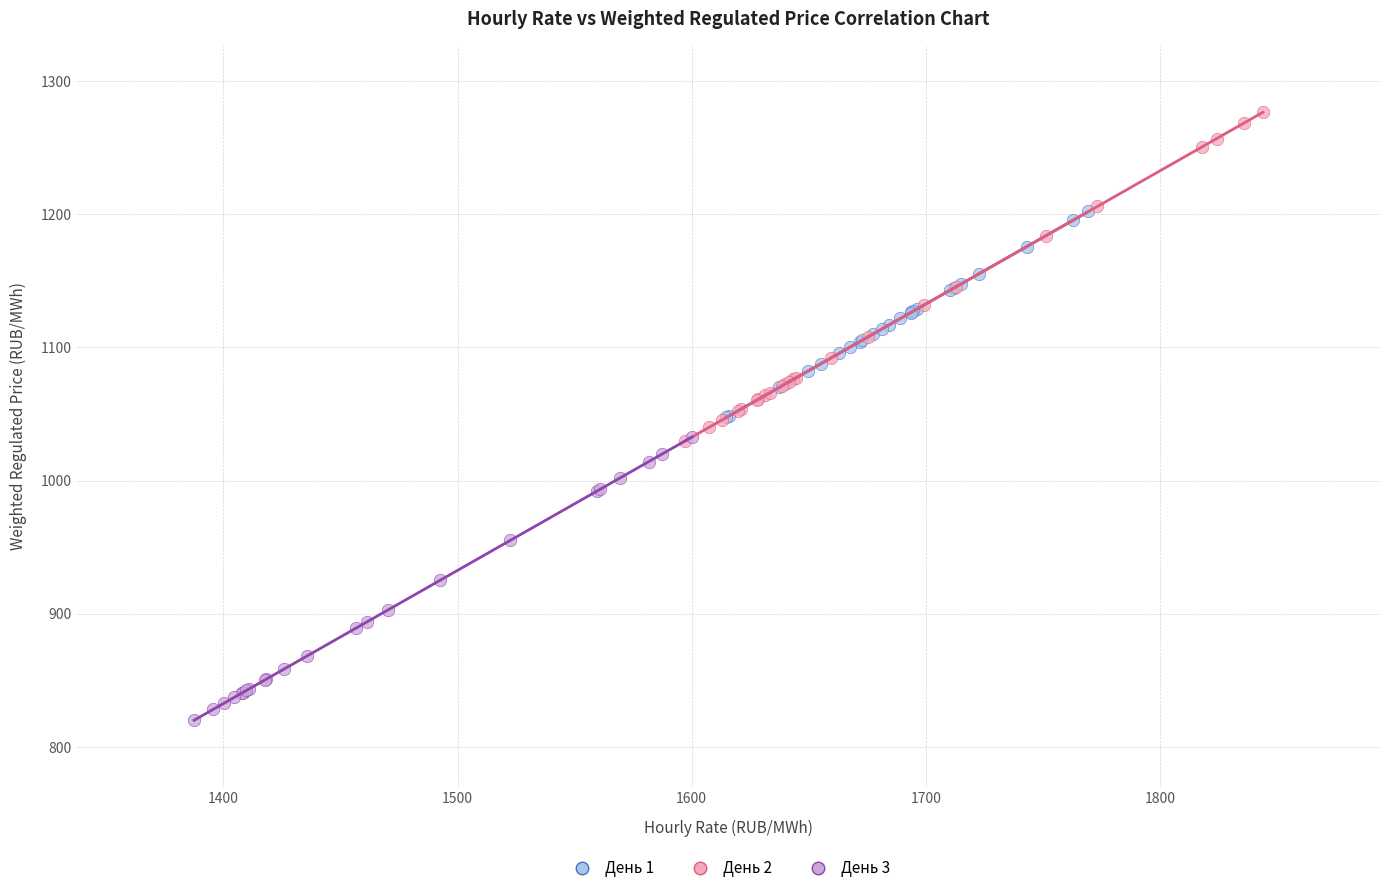

Which series contains the highest Y value?

День 2